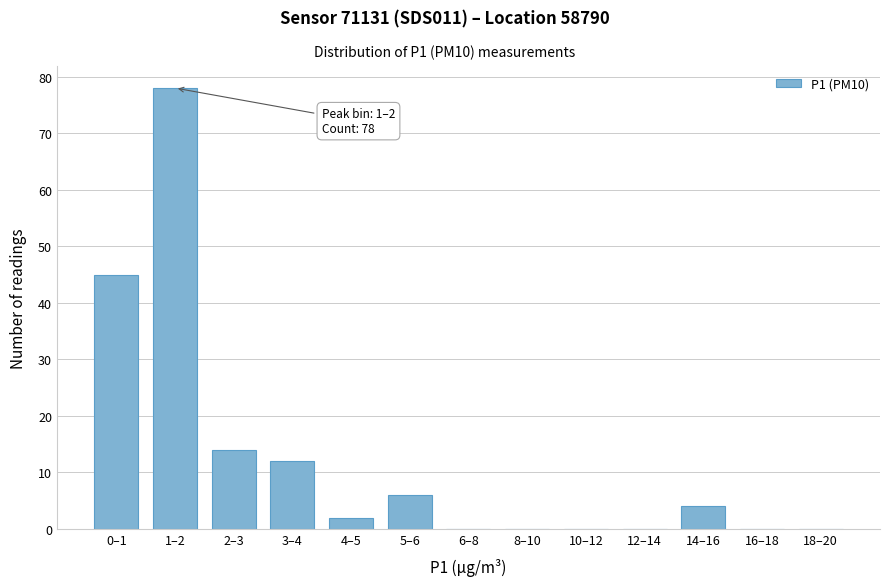

Reading left to right, what are all the values shown in this chart?

0–1=45	1–2=78	2–3=14	3–4=12	4–5=2	5–6=6	6–8=0	8–10=0	10–12=0	12–14=0	14–16=4	16–18=0	18–20=0